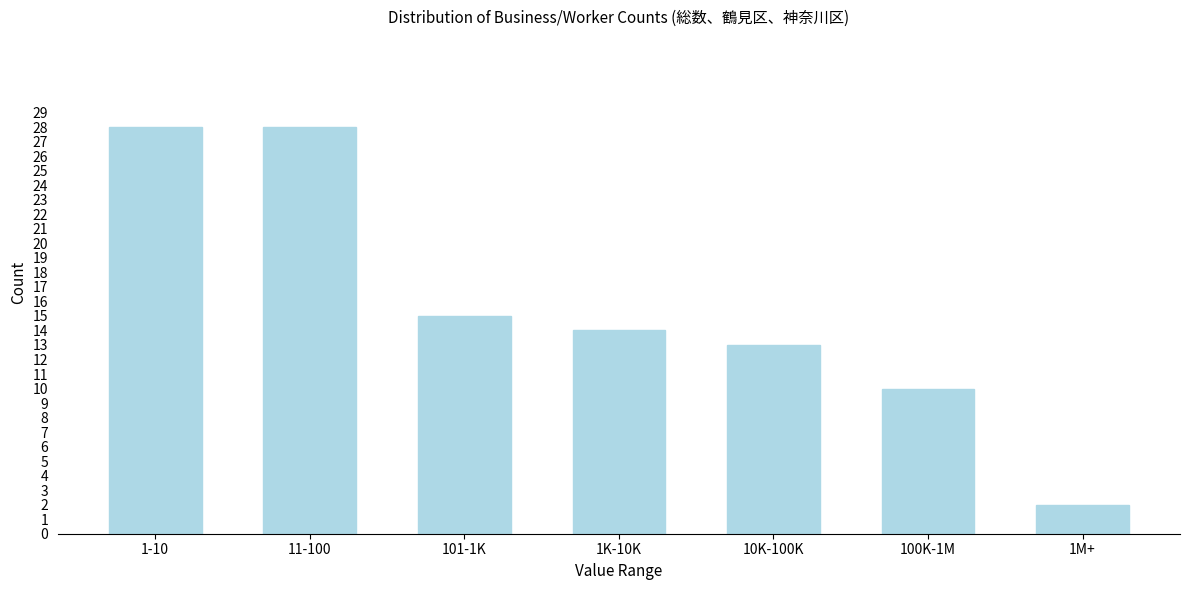

Reading left to right, transcribe all the data shown in this chart.

28	28	15	14	13	10	2